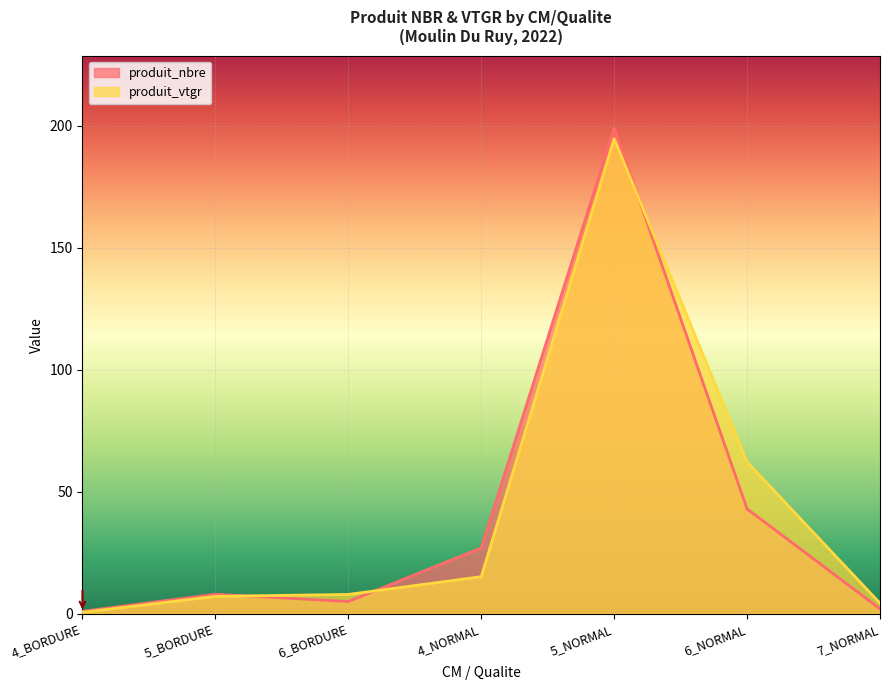

At which label does produit_vtgr first exceed 7?

5_BORDURE